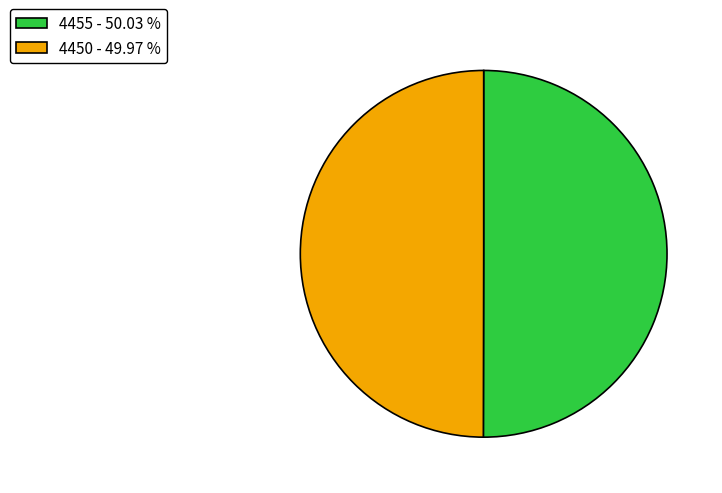

How many segments does this pie chart have?

2